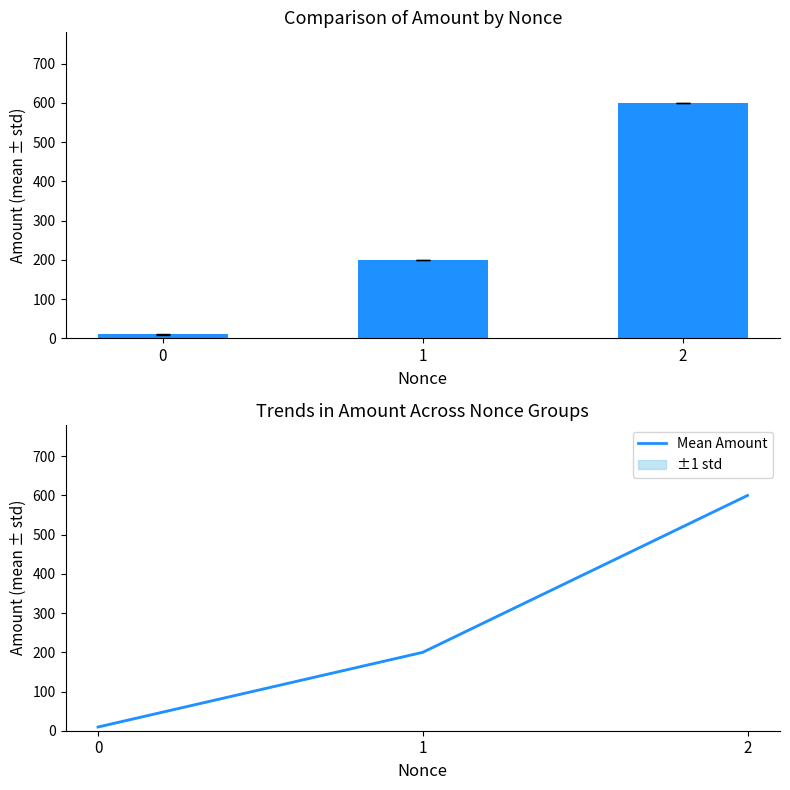

Which has a higher value, 2 or 1?

2